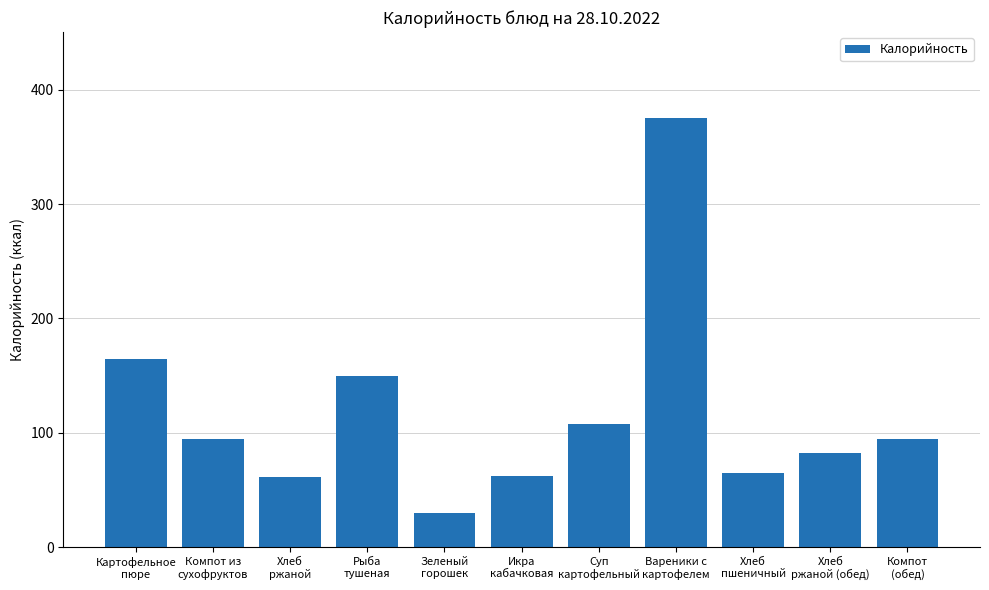

Is it true that the value at Хлеб
пшеничный is 65.0?

True